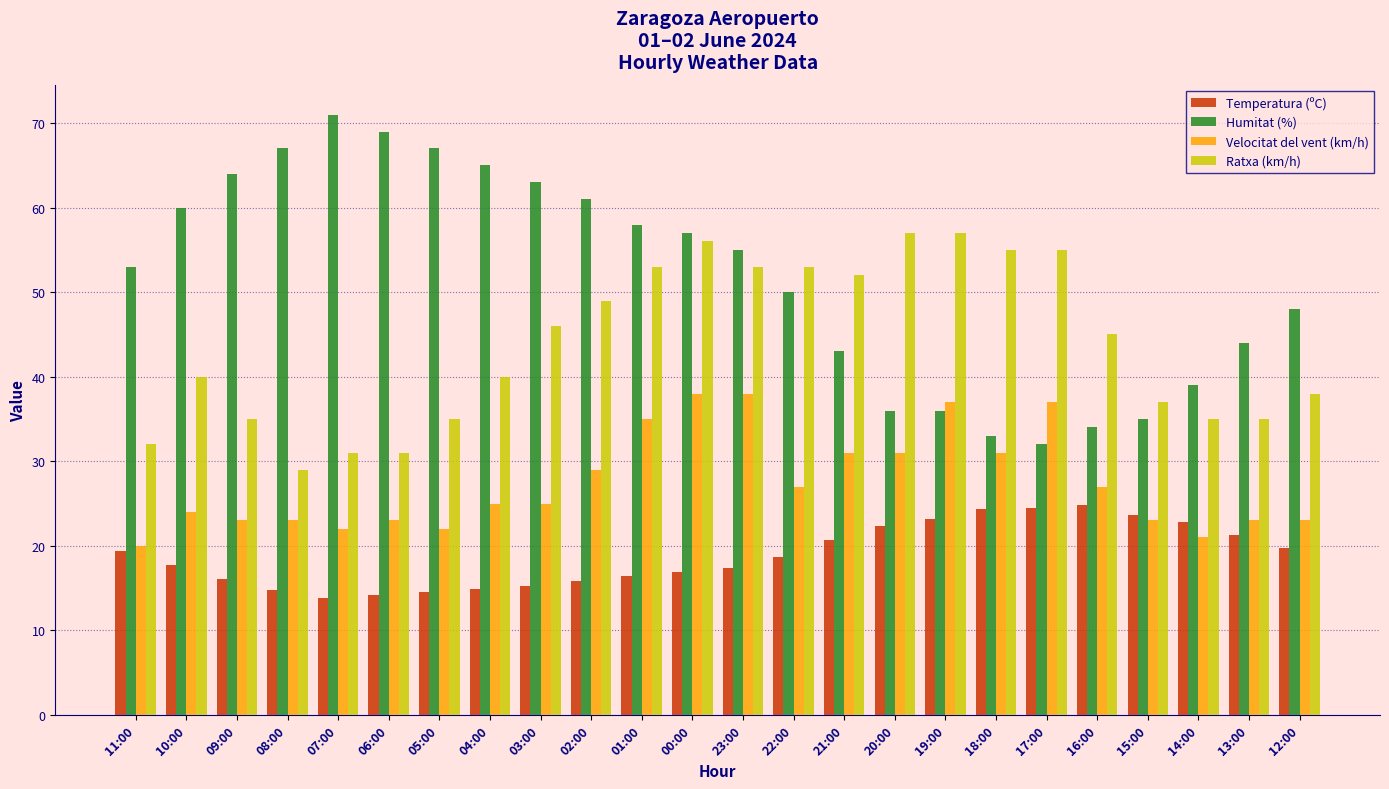

Are the bars horizontal?

No